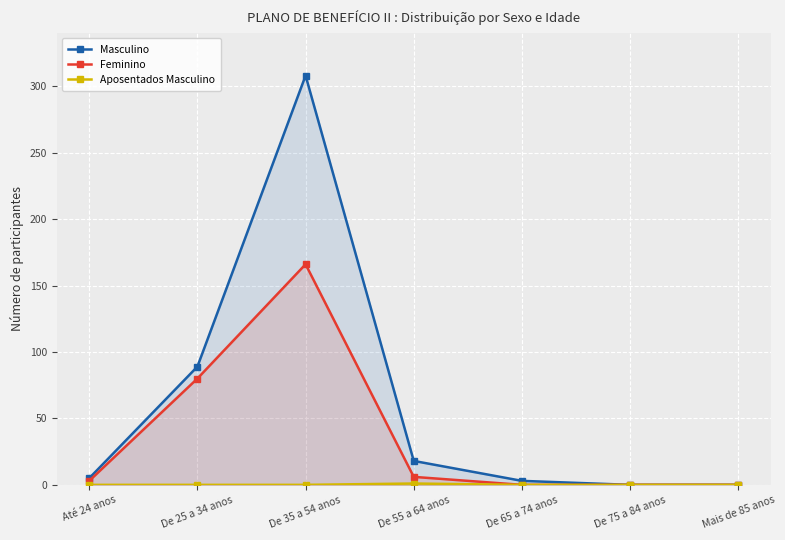

True or false: Feminino has more than 1 points higher than both neighbors.

False